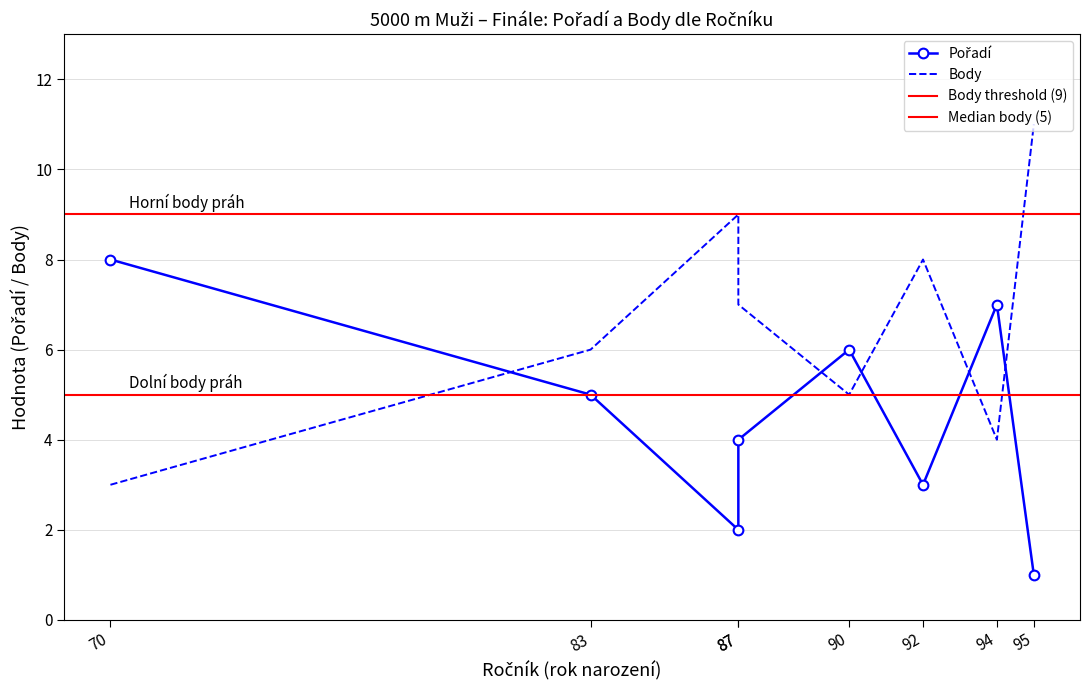

At how many categories does at least one series exceed 10?

1